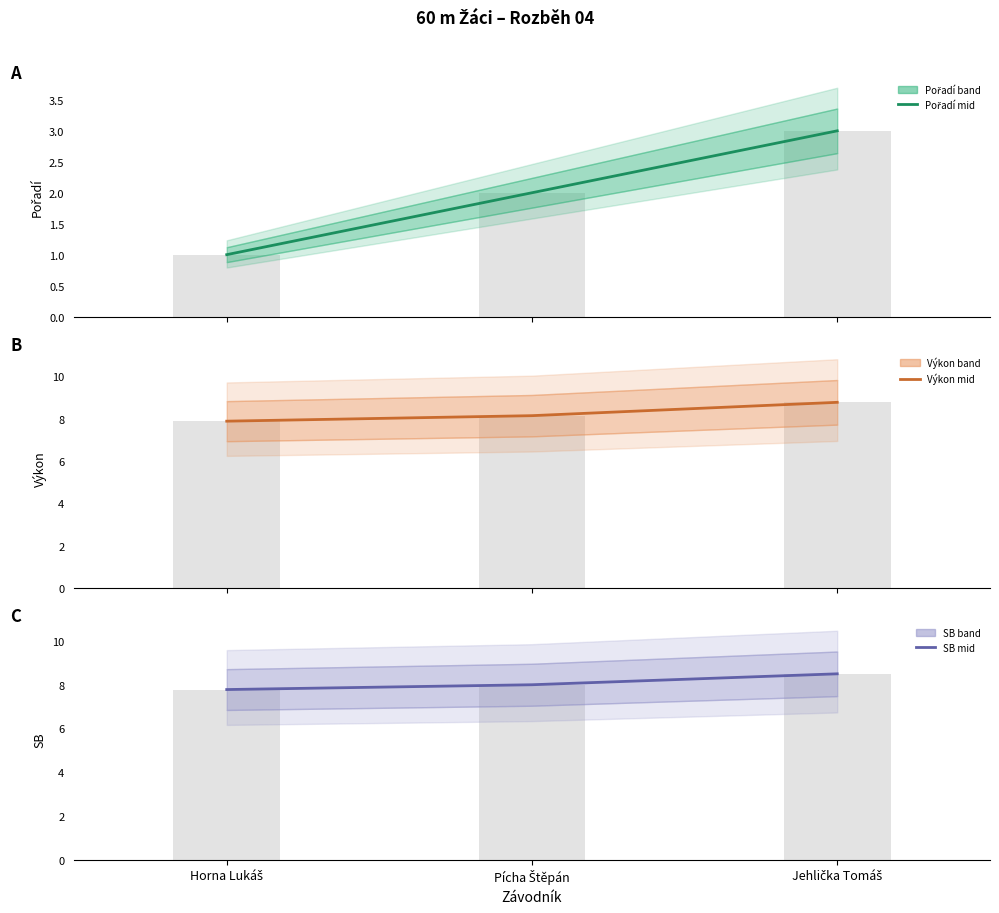

Reading left to right, extract all data points from this chart.

Pořadí (mid): Horna Lukáš=1.0	Pícha Štěpán=2.0	Jehlička Tomáš=3.0
Výkon (mid): Horna Lukáš=7.9	Pícha Štěpán=8.1	Jehlička Tomáš=8.8
SB (mid): Horna Lukáš=7.8	Pícha Štěpán=8.0	Jehlička Tomáš=8.5